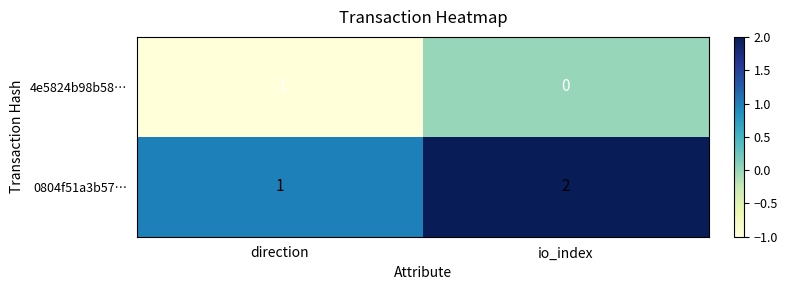

Which label corresponds to the smallest value in the chart?

direction